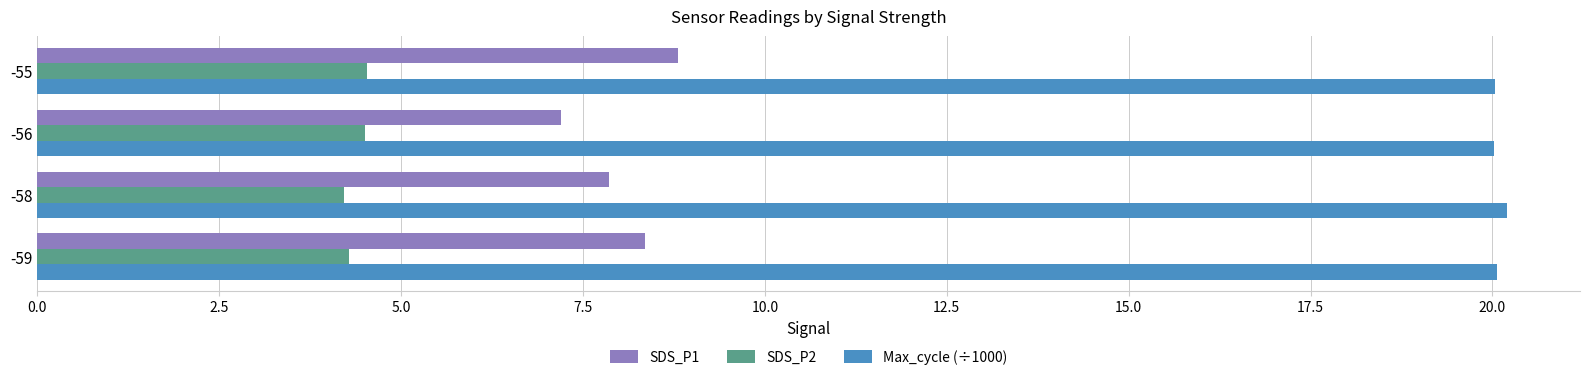

What is the spread (max minus min) of values at -59?

15.8